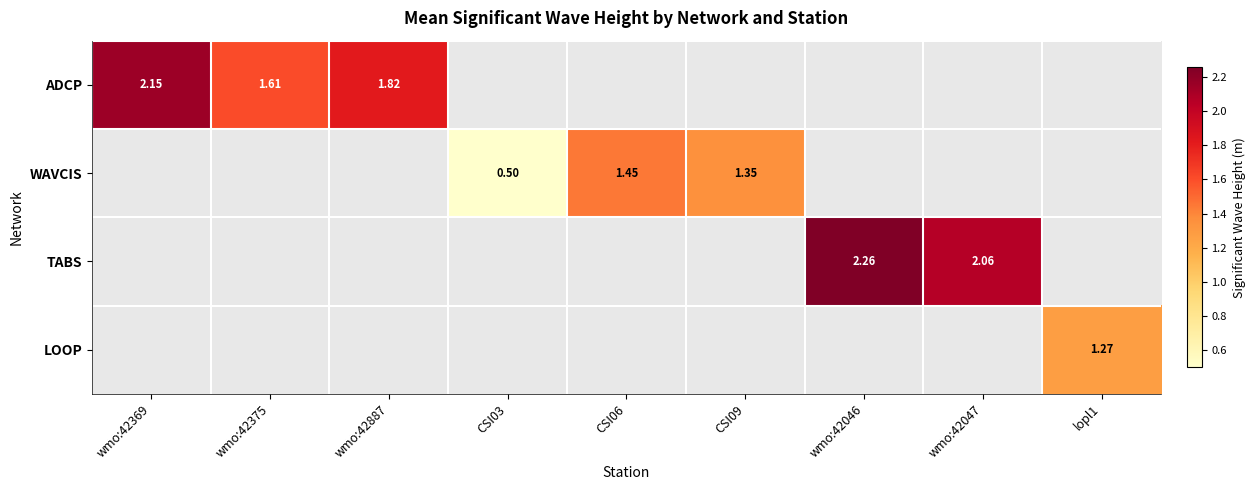

How many values in WAVCIS are above zero?

3